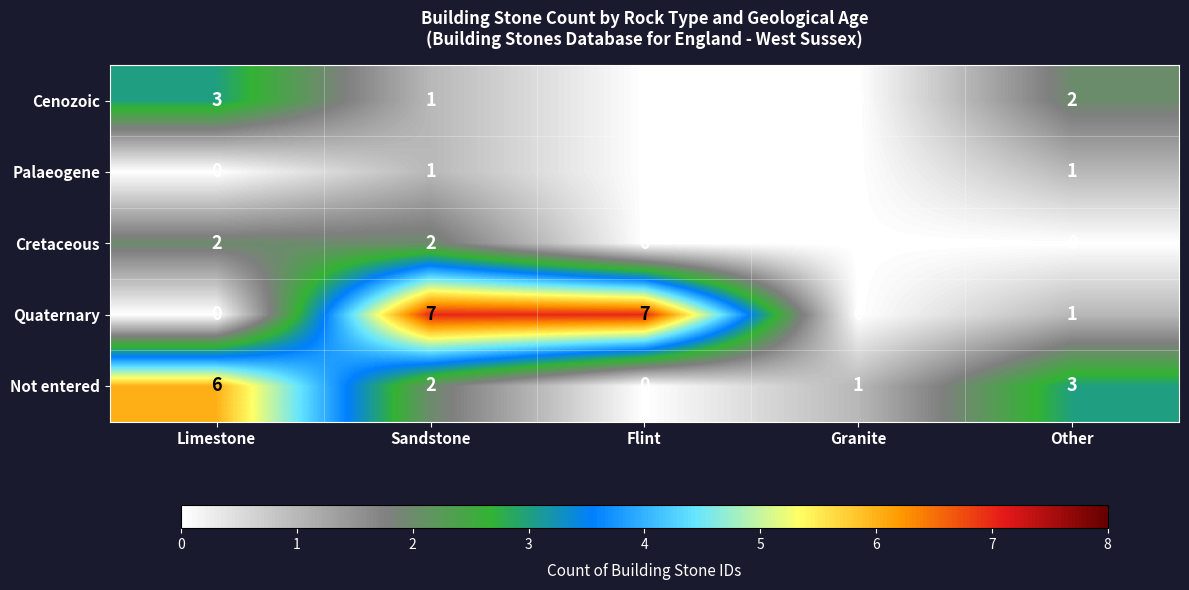

True or false: Not entered has a value of 0 at Flint.

True